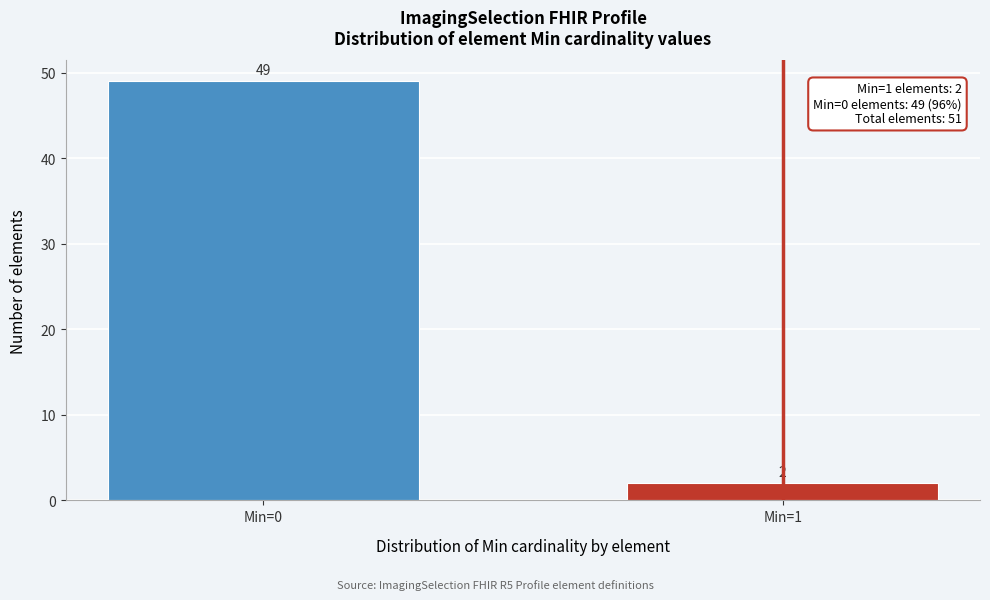

Reading left to right, list all the values displayed in this chart.

49	2